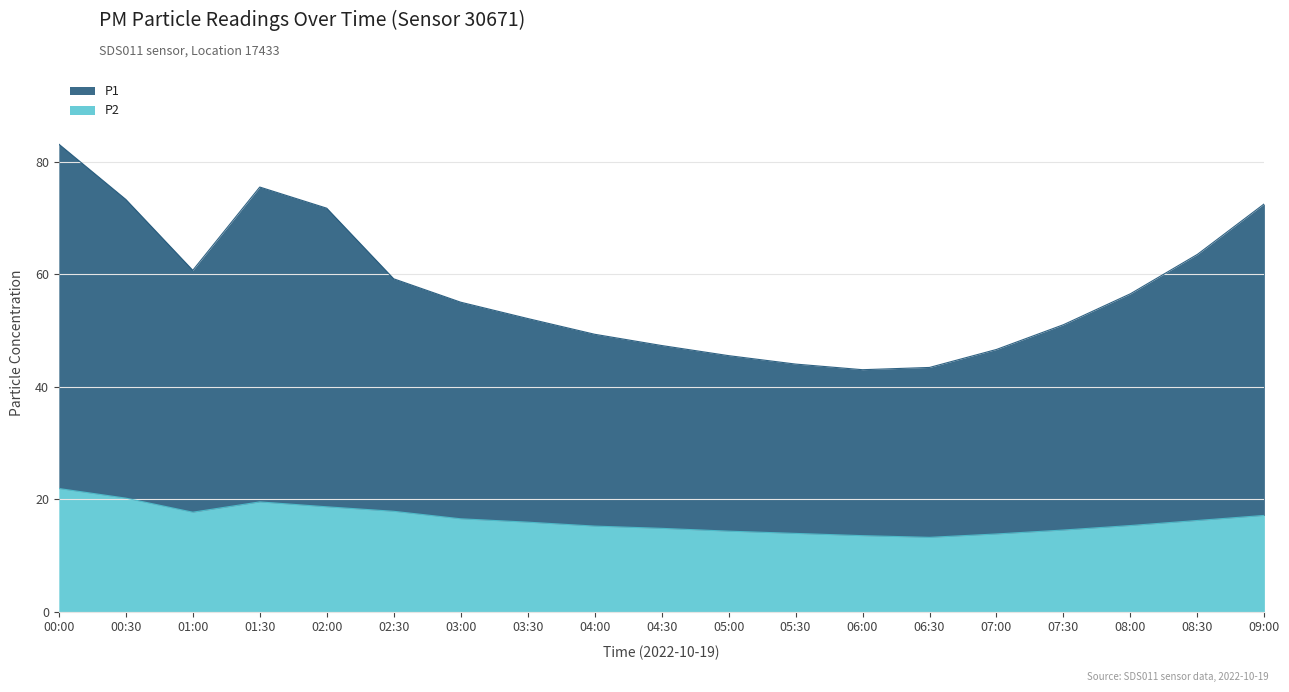

In P2, how many points are higher than both neighbors (excluding endpoints)?

1